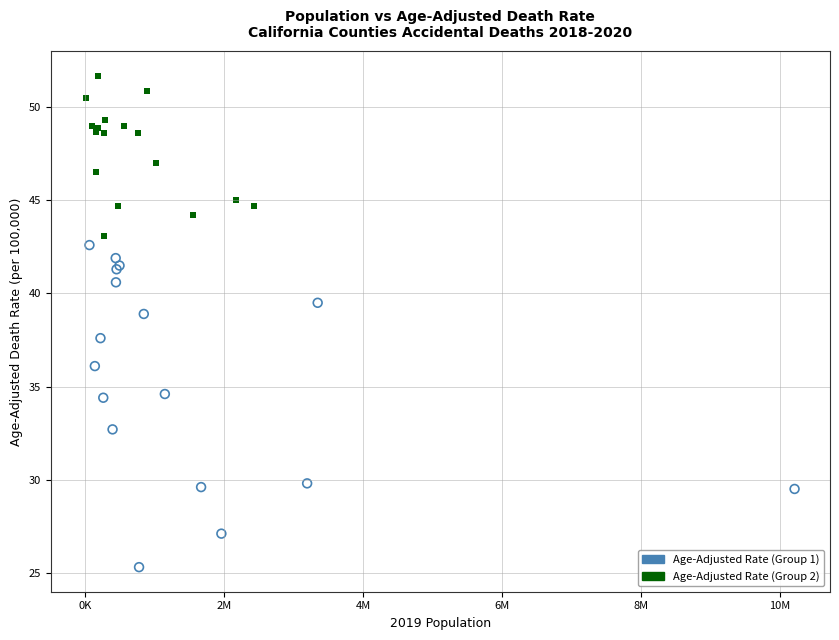

Which series has the largest Y range (max minus min)?

Age-Adjusted Rate (Group 1)